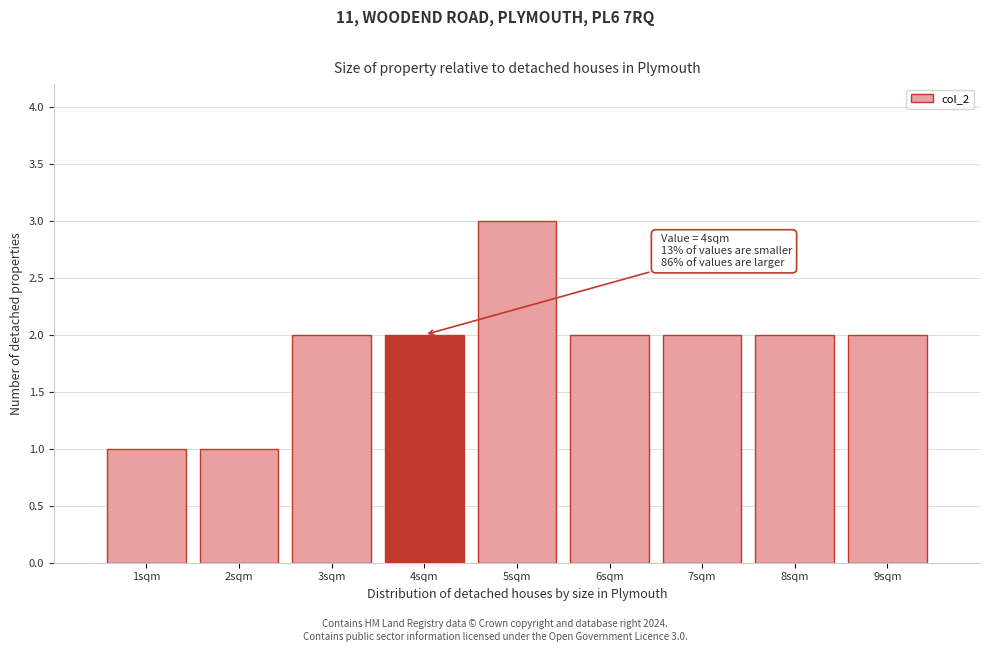

Over which range of the x-axis is the bar tallest?

4.5 to 5.5